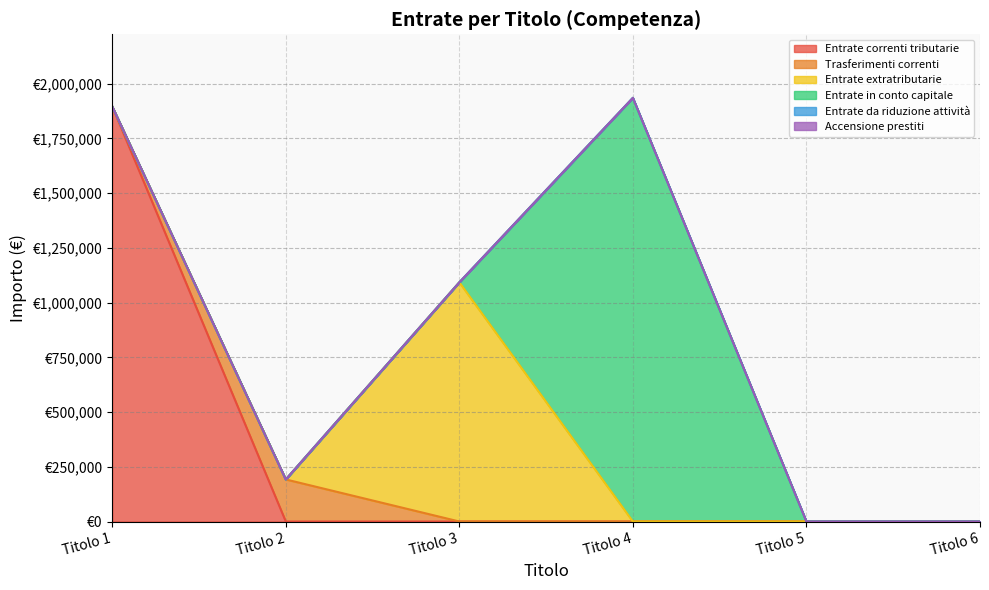

The Trasferimenti correnti series shows 0 at Titolo 5. True or false?

True